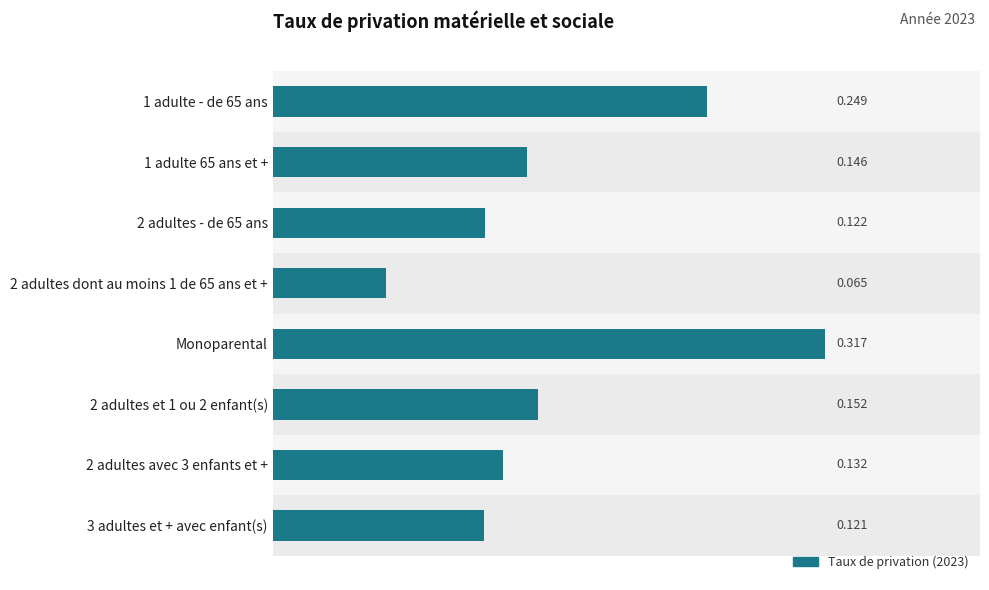

Which label corresponds to the largest value in the chart?

Monoparental